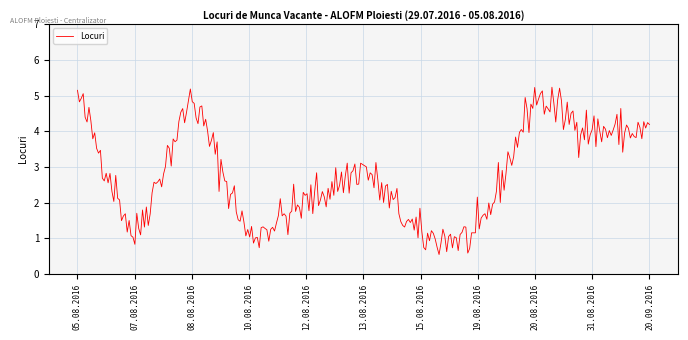

What is the difference between the maximum and minimum values?

4.7